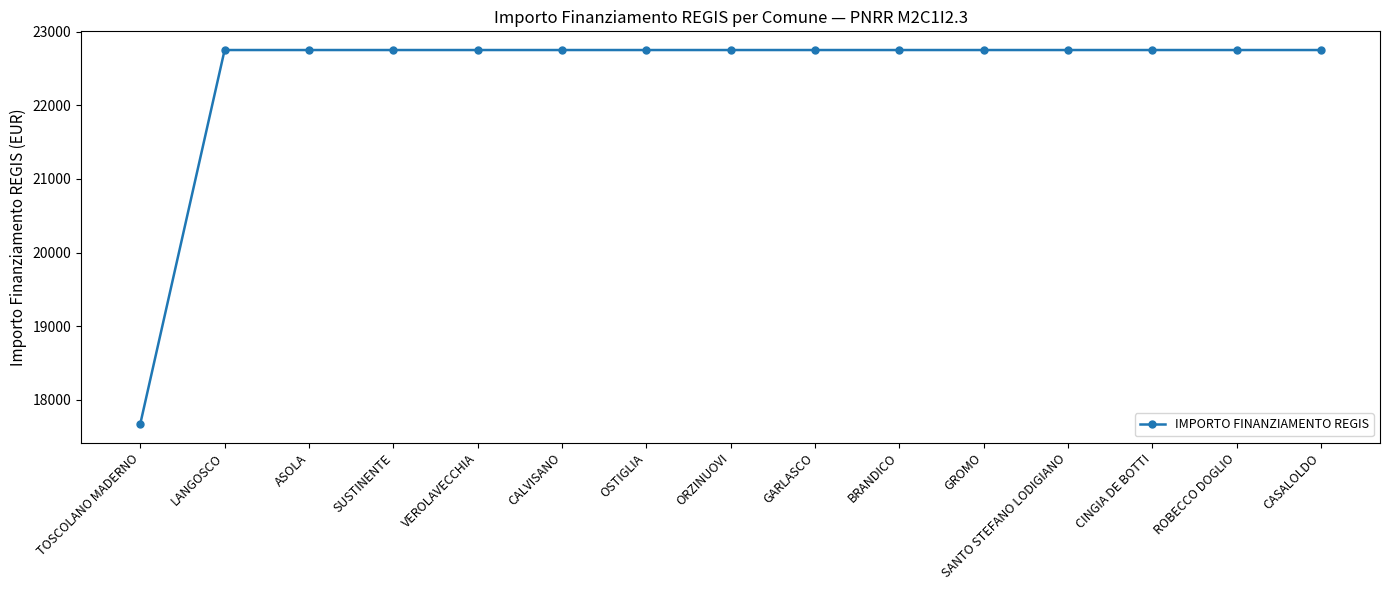

What is the label of the 5th point from the left?

VEROLAVECCHIA